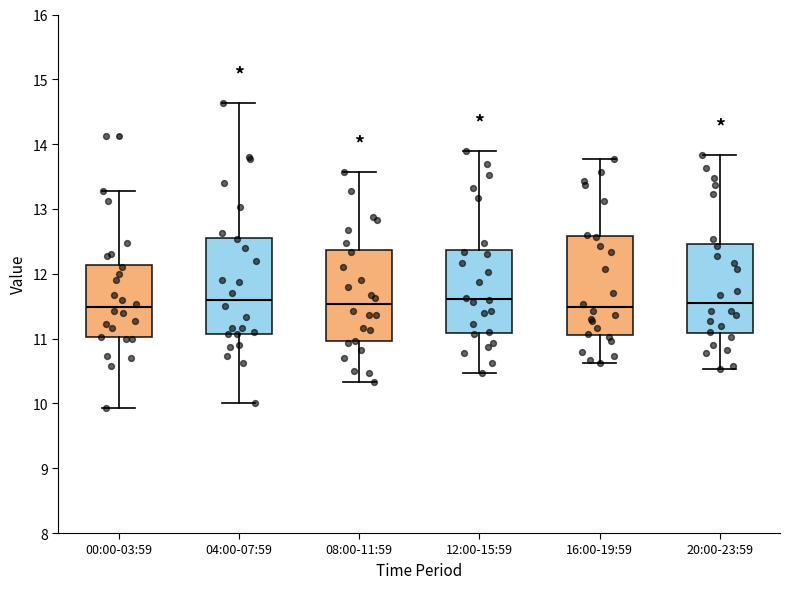

Reading left to right, read every box against the y-axis: the position of its median line, the range the box covers, and the ends of its whiskers. The values are not printed on the chart, so give them approximately, as read against the axis.

00:00-03:59: median 11.5, box 11.0 to 12.1, whiskers 9.9 to 13.3
04:00-07:59: median 11.6, box 11.1 to 12.6, whiskers 10.0 to 14.6
08:00-11:59: median 11.5, box 11.0 to 12.4, whiskers 10.3 to 13.6
12:00-15:59: median 11.6, box 11.1 to 12.4, whiskers 10.5 to 13.9
16:00-19:59: median 11.5, box 11.1 to 12.6, whiskers 10.6 to 13.8
20:00-23:59: median 11.6, box 11.1 to 12.5, whiskers 10.5 to 13.8